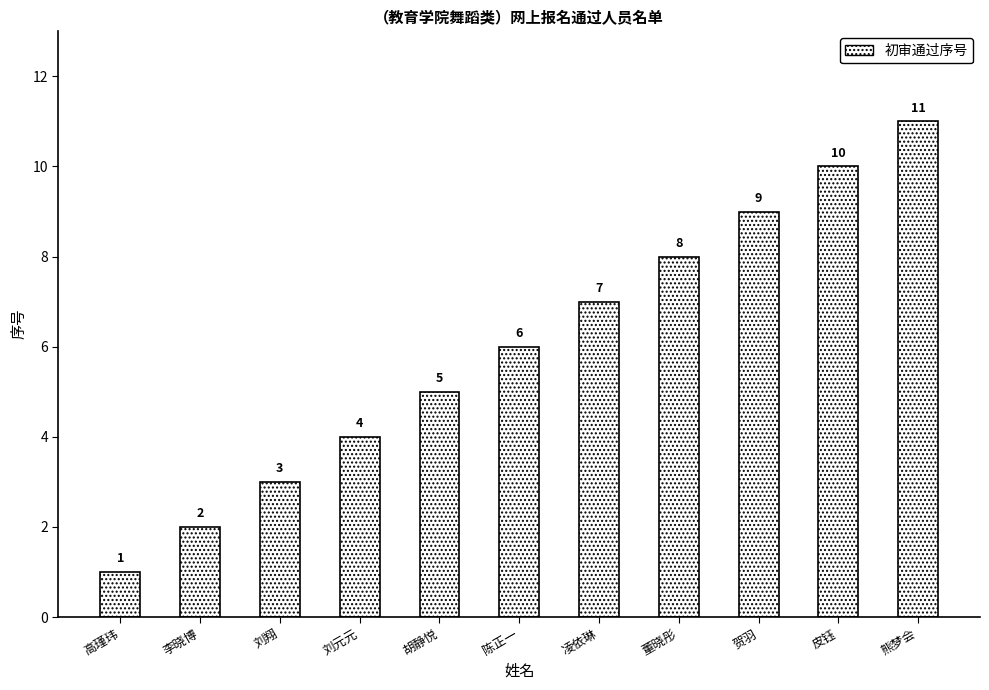

What is the minimum value shown in the chart?

1